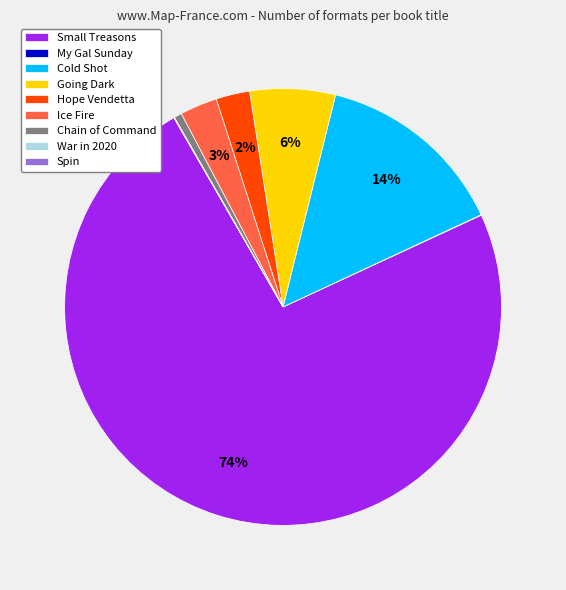

To the nearest percent, what is the difference between the largest and smallest slice percentages?

74%